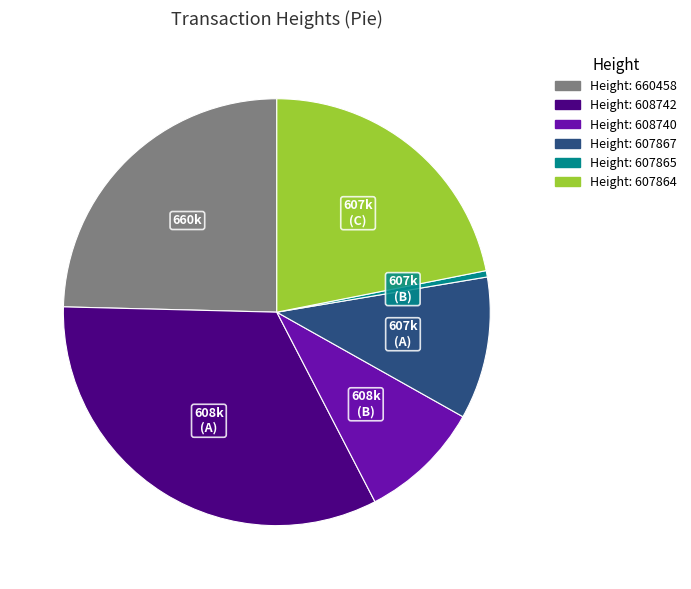

Is there any slice that represents more than half of the pie?

No